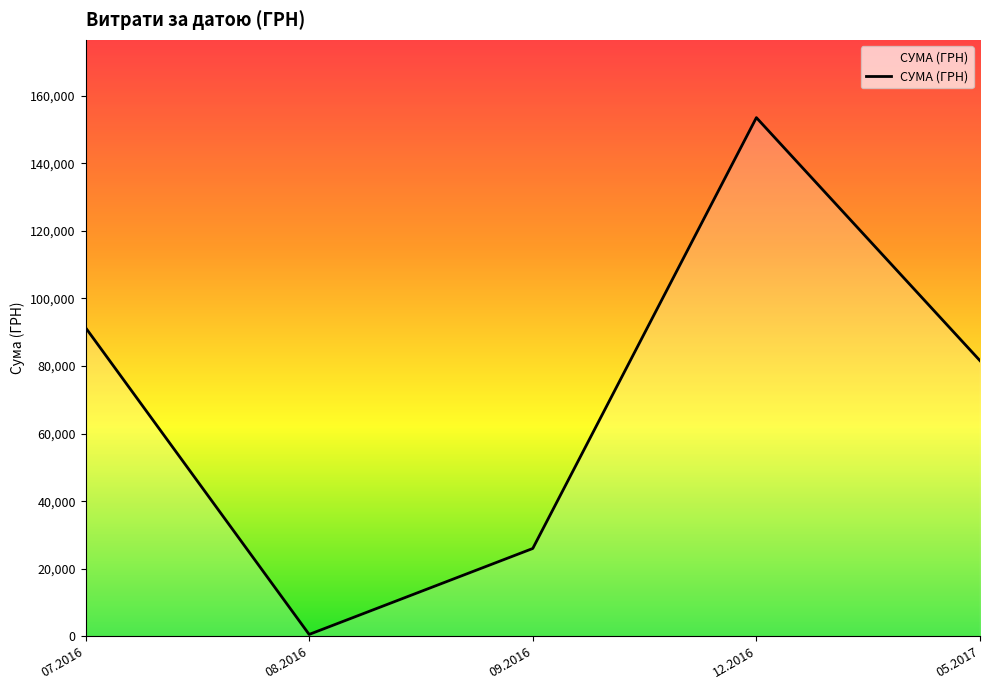

How many lines are shown in the chart?

1